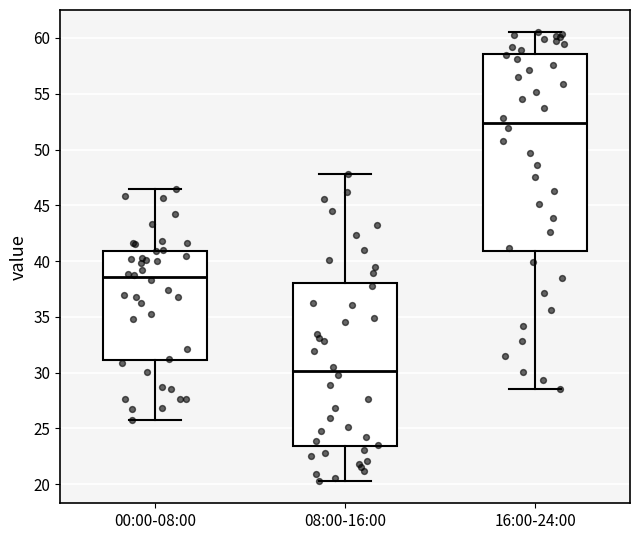

Reading left to right, read every box against the y-axis: the position of its median line, the range the box covers, and the ends of its whiskers. The values are not printed on the chart, so give them approximately, as read against the axis.

00:00-08:00: median 38.5, box 31.0 to 41.0, whiskers 26.0 to 46.5
08:00-16:00: median 30.0, box 23.5 to 38.0, whiskers 20.5 to 48.0
16:00-24:00: median 52.5, box 41.0 to 58.5, whiskers 28.5 to 60.5